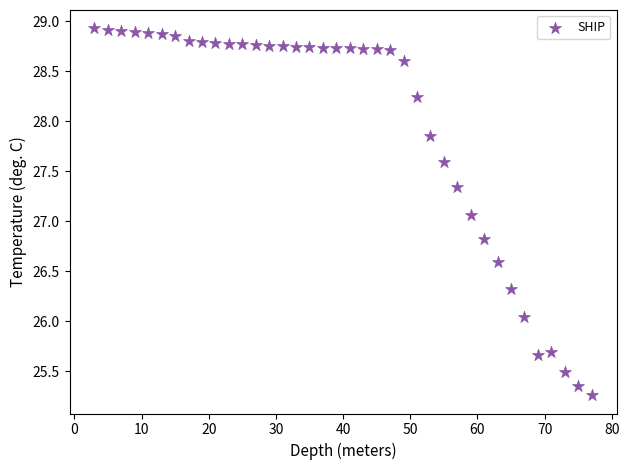

What is the range of X values (max minus min)?

74.0